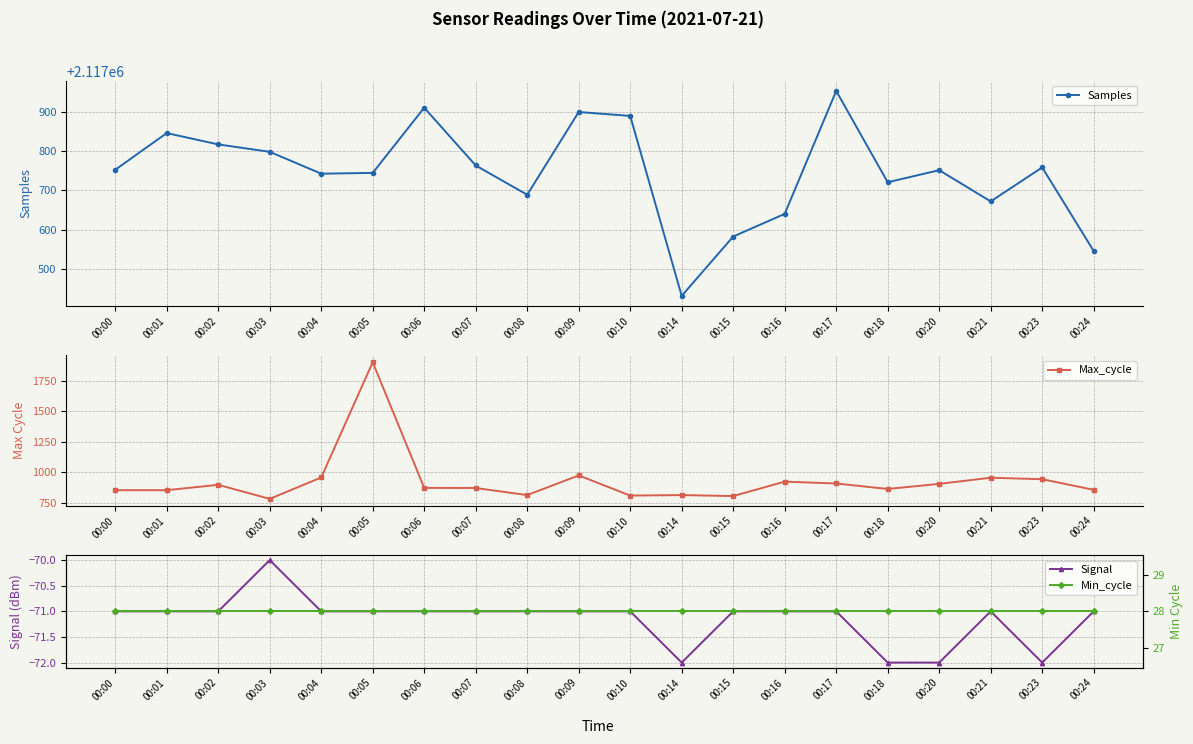

Which has a higher value, 00:05 or 00:03?

00:03